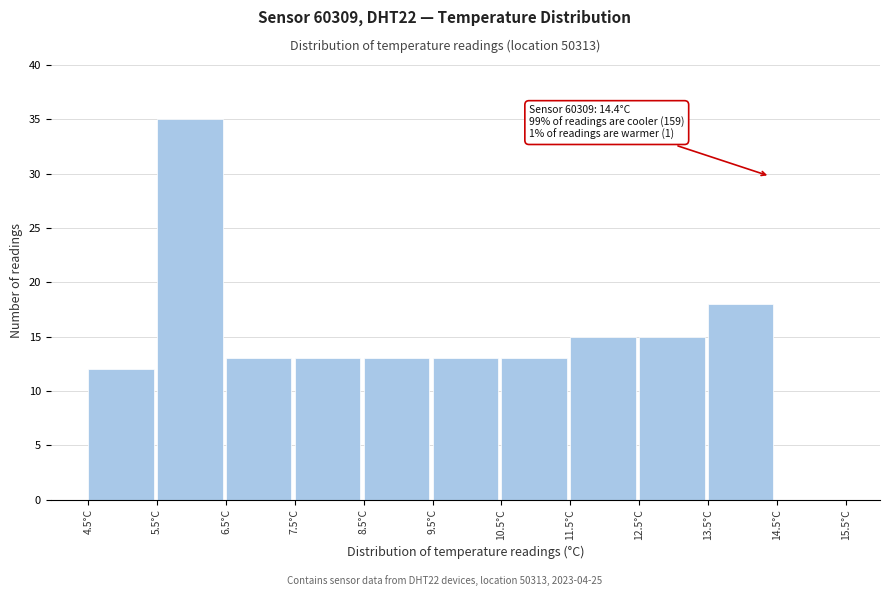

Which range on the x-axis has the tallest bar?

5.5 to 6.5